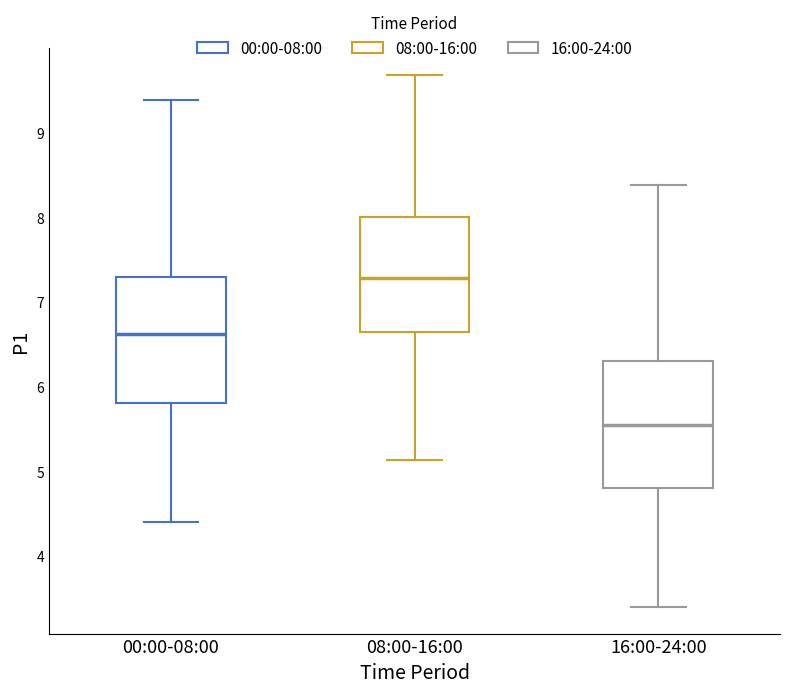

Where does the median line of the box for 16:00-24:00 sit on the y-axis? The values are not printed on the chart, so give them approximately, as read against the axis.

5.6